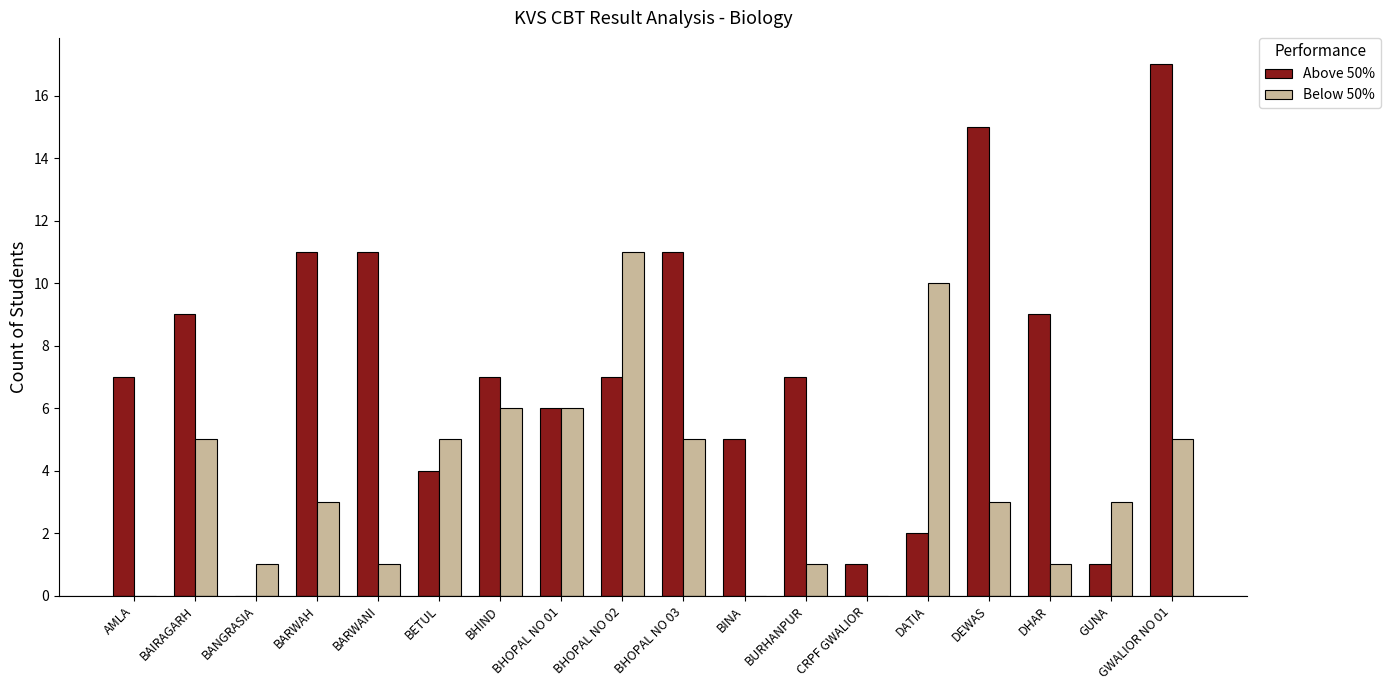

The Above 50% series shows -10 at BANGRASIA. True or false?

False